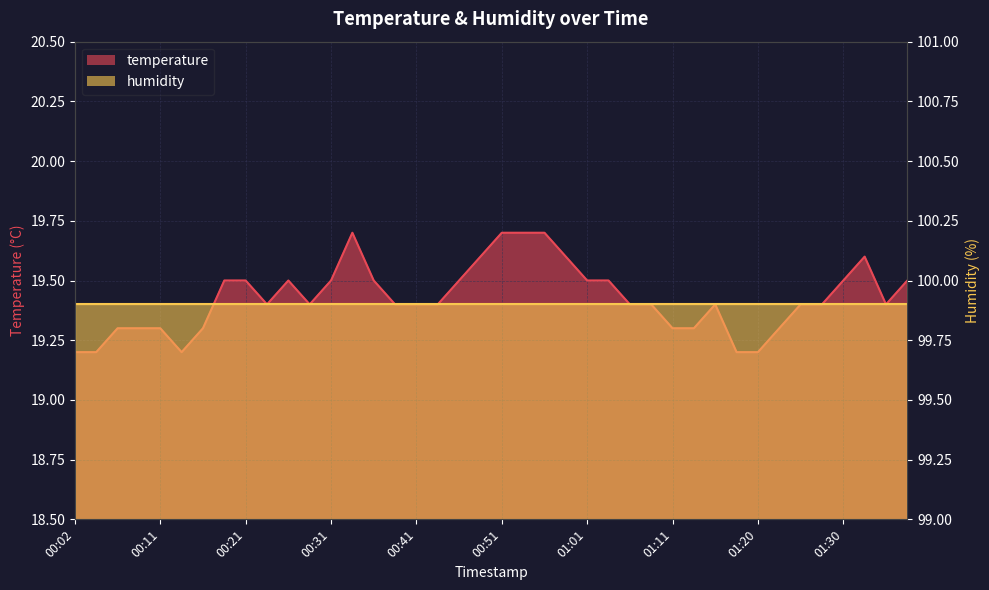

Between 01:13 and 00:51, which is larger?

00:51